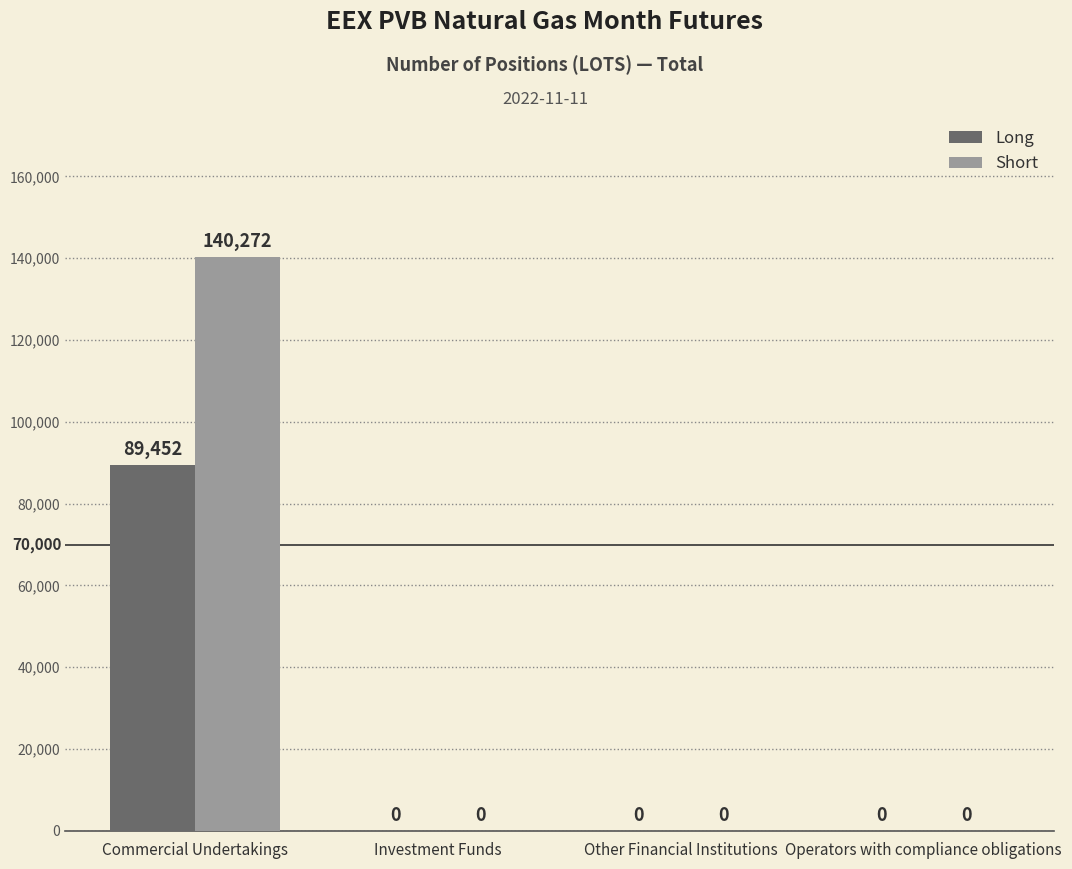

What is the highest value of the Long series?

89452